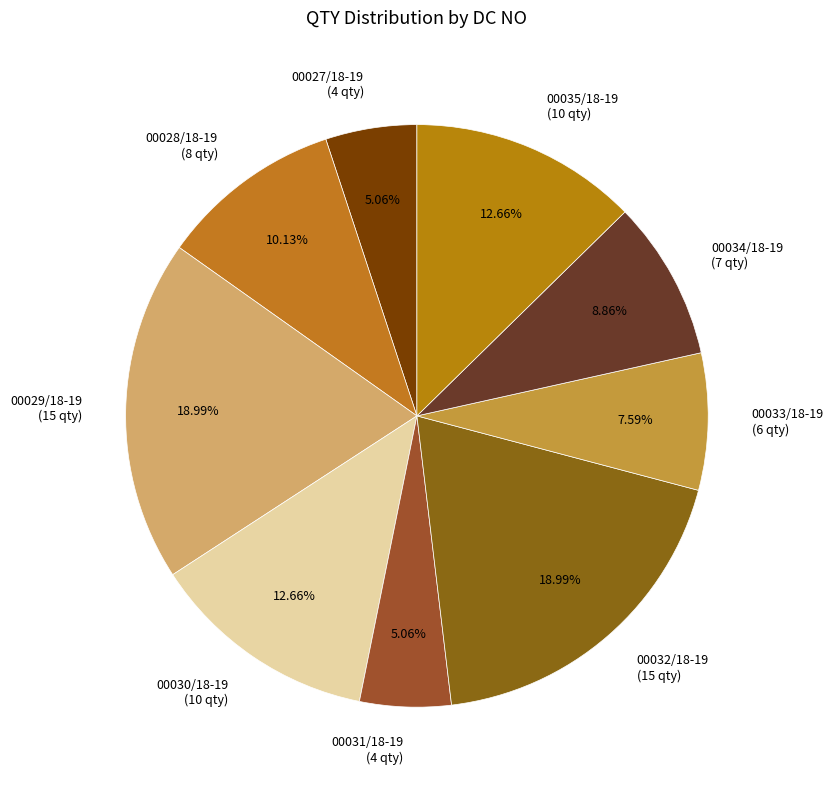

Is the sum of 00030/18-19 and 00028/18-19 greater than half?

No